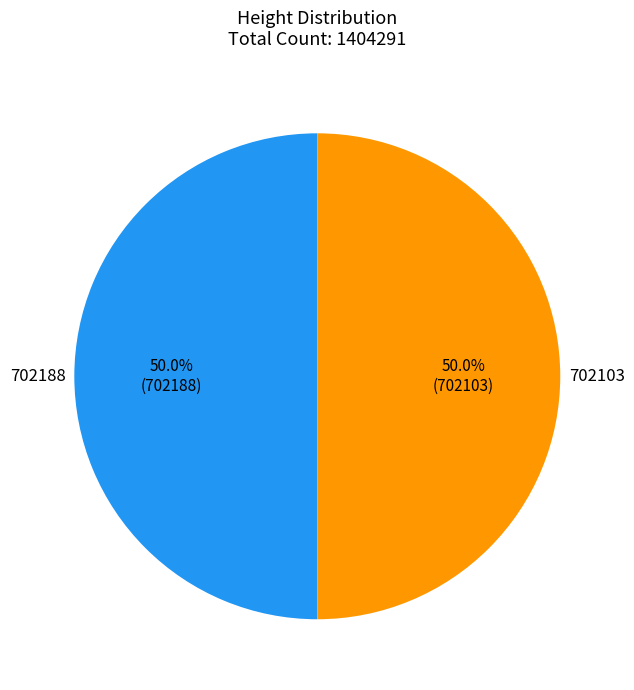

How many slices are in this pie chart?

2